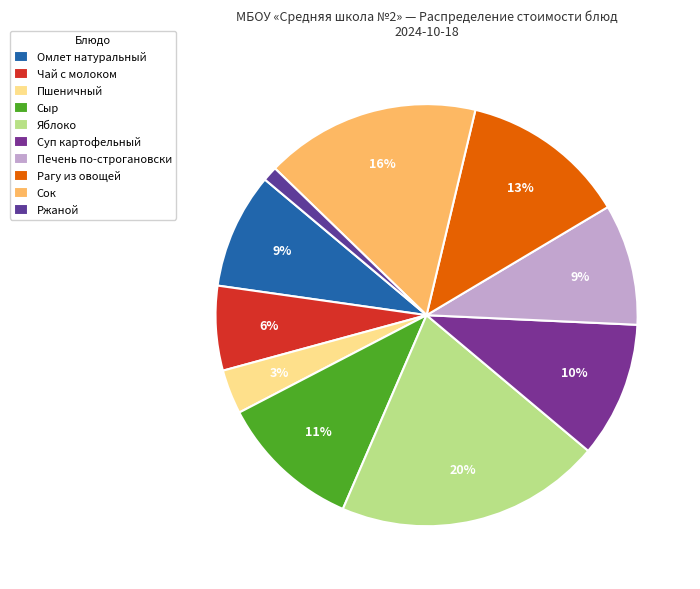

Is the sum of Рагу из овощей and Суп картофельный greater than half?

No